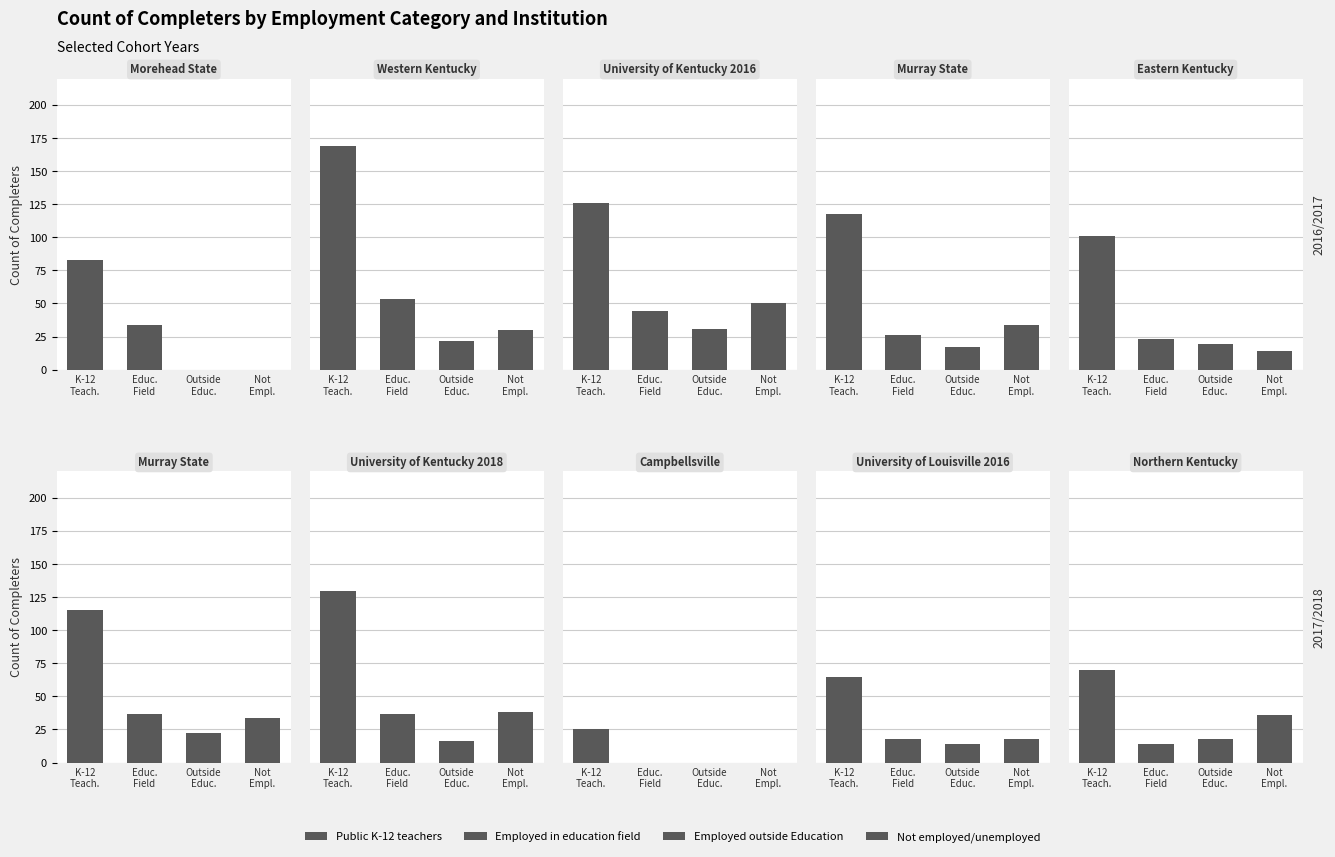

Between Murray State
University 2016 and Murray State
University 2017, which is larger?

Murray State
University 2017